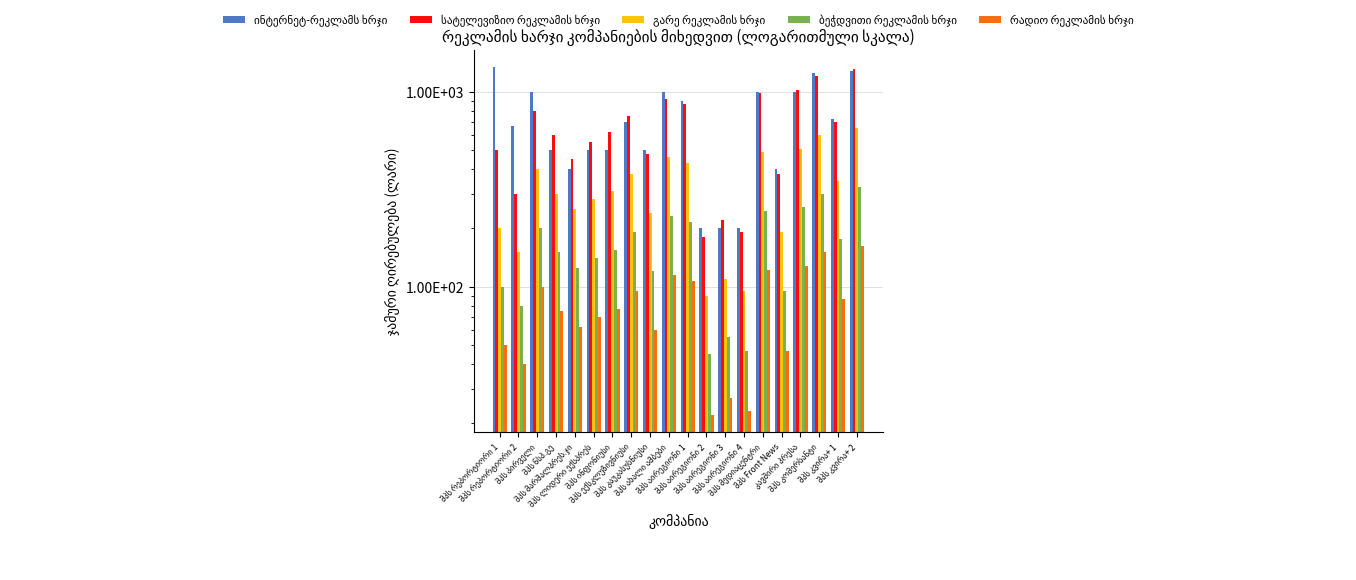

What value does the ინტერნეტ-რეკლამს ხრჯი series have at შპს აირეგიონი 2?

200.0